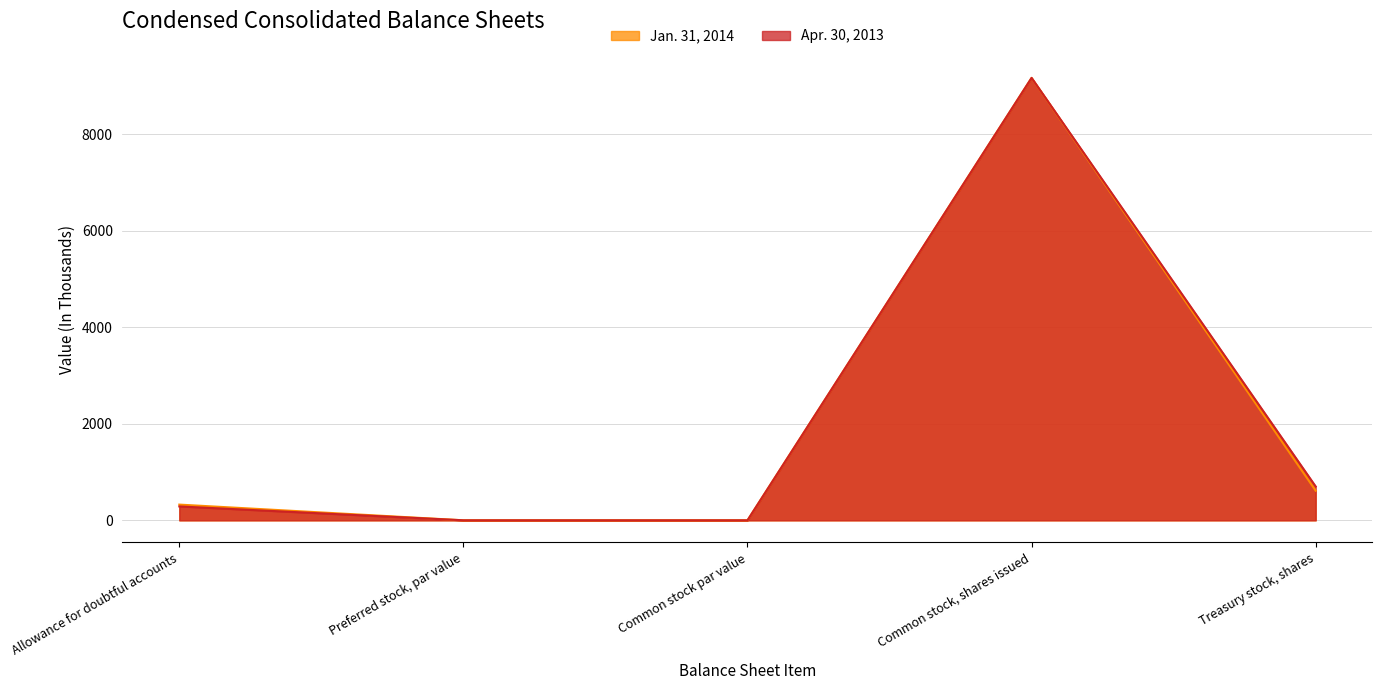

What is the total value across all series at Allowance for doubtful accounts?

614